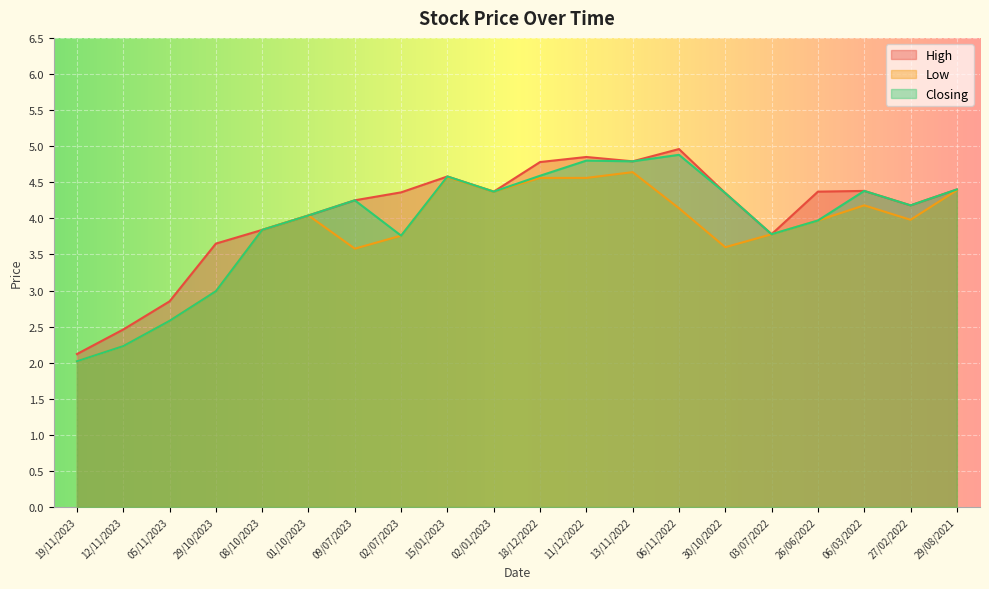

What is the label of the 9th point from the left?

15/01/2023